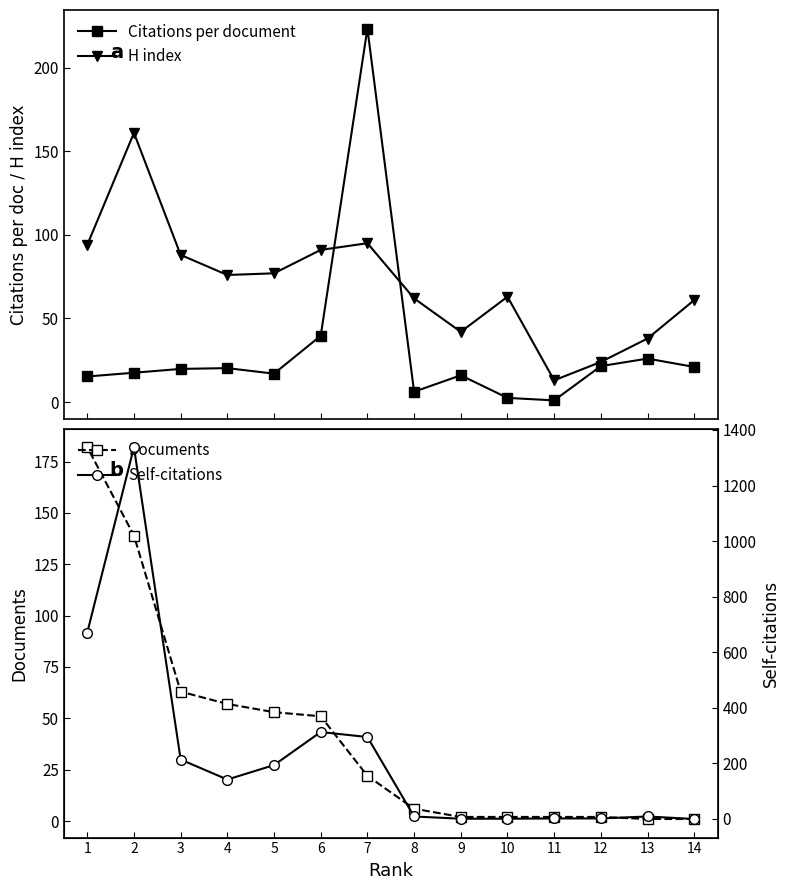

Which series changed the most between 10 and 7?

Self-citations